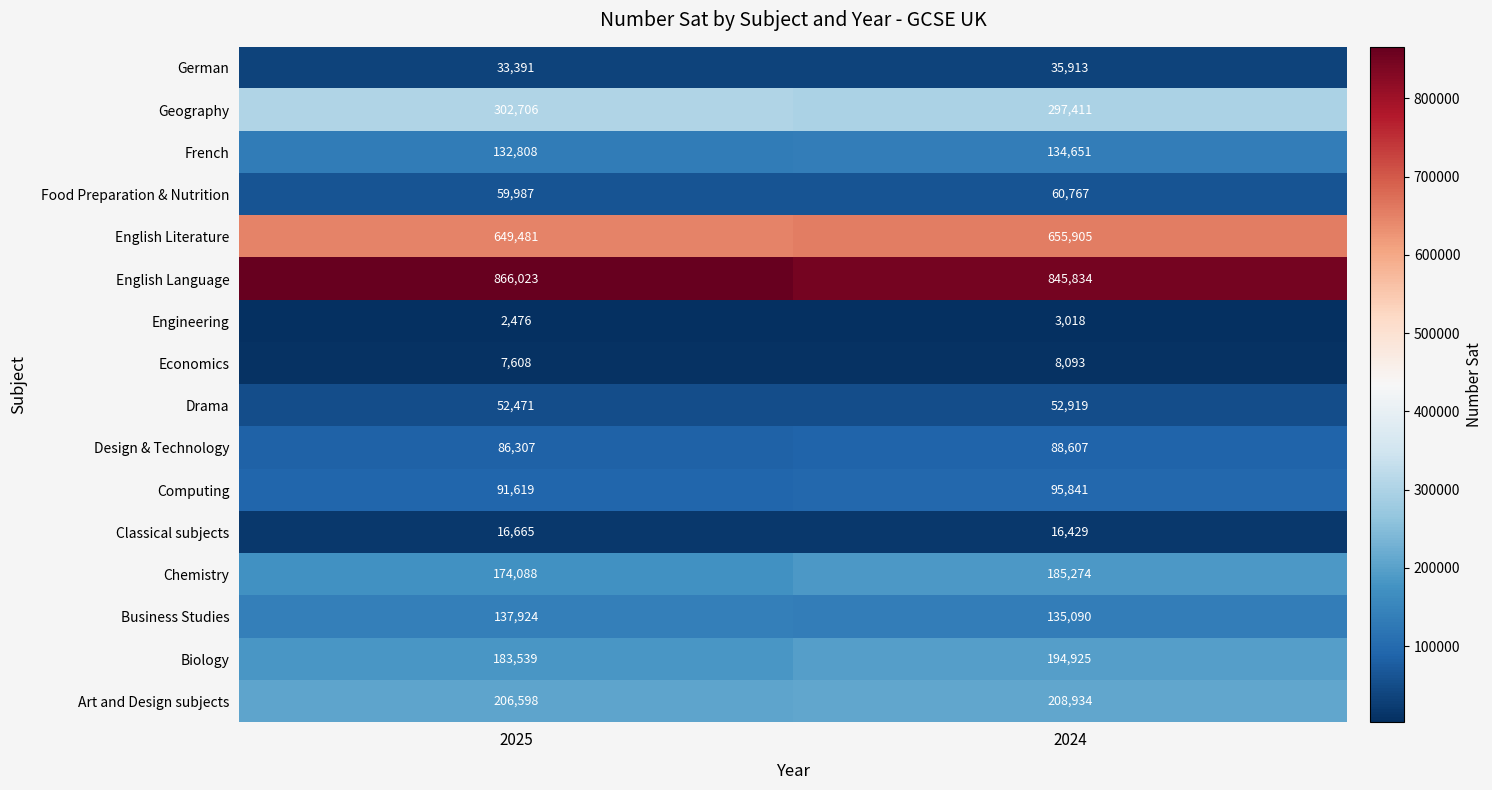

At which label does French reach its minimum?

2025